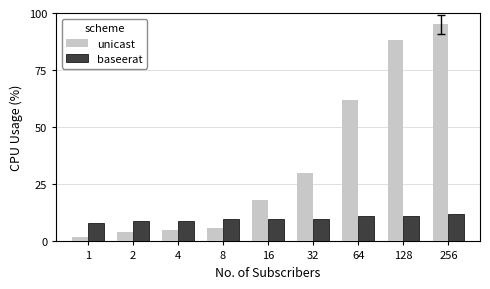

What is the minimum value for unicast?

2